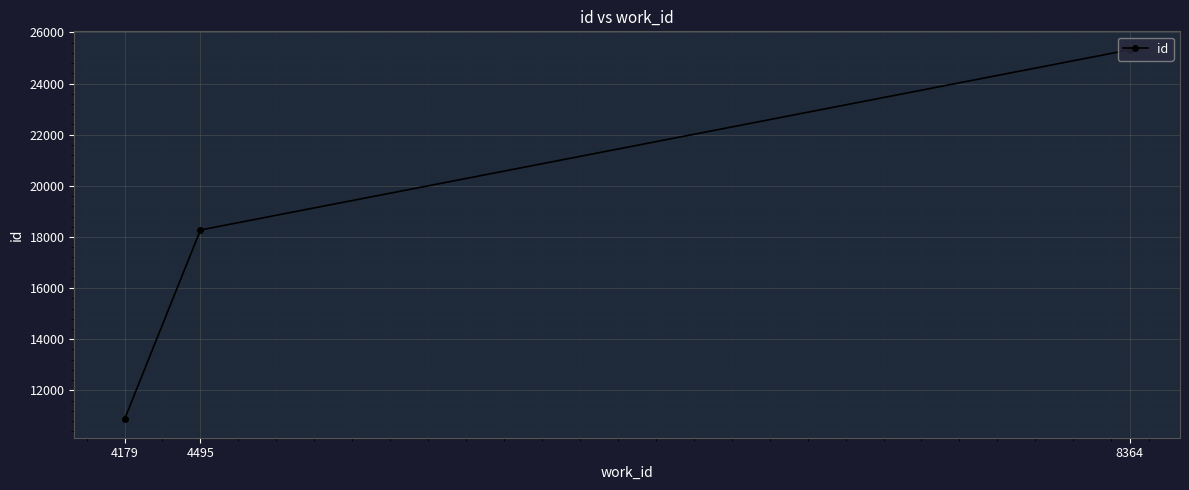

Approximately how many times larger is the value at 8364 compared to 4179?

2.3